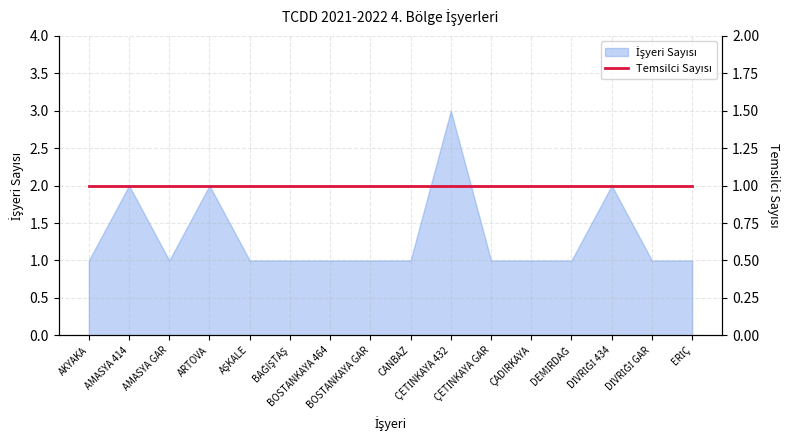

How many interior local valleys (lower than both neighbors) does the data have?

1